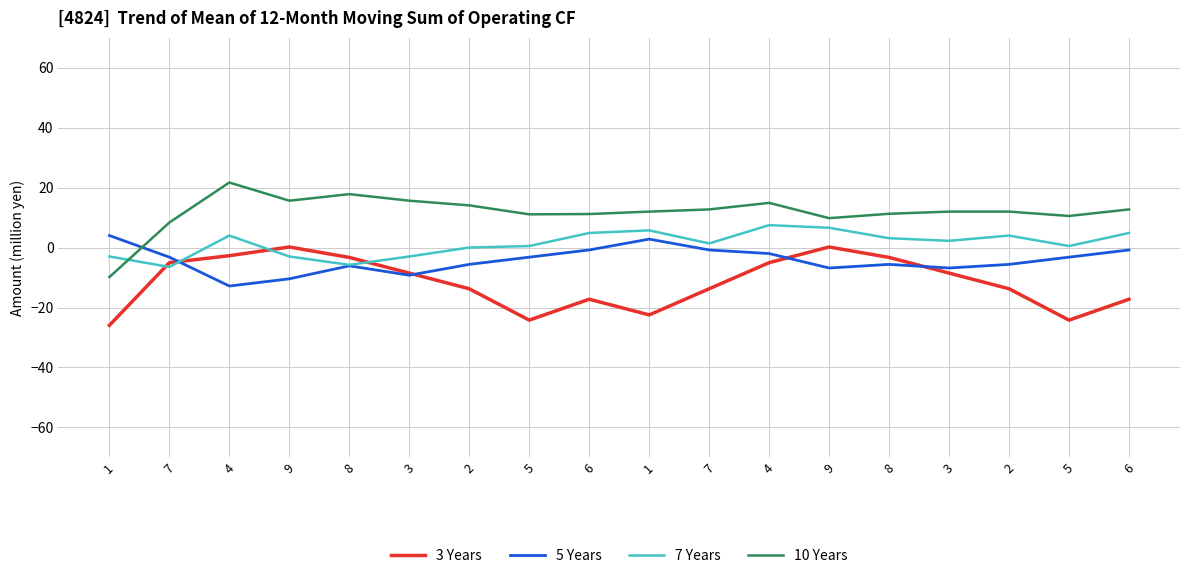

Which series has the largest range (max minus min)?

10 Years